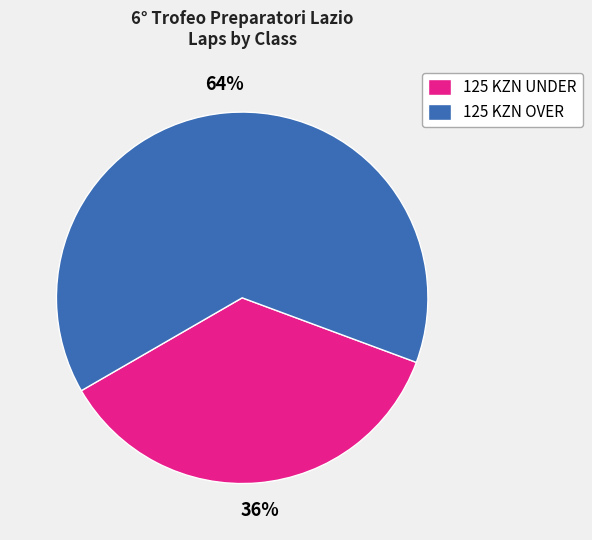

Does 125 KZN UNDER represent more than half of the total?

No